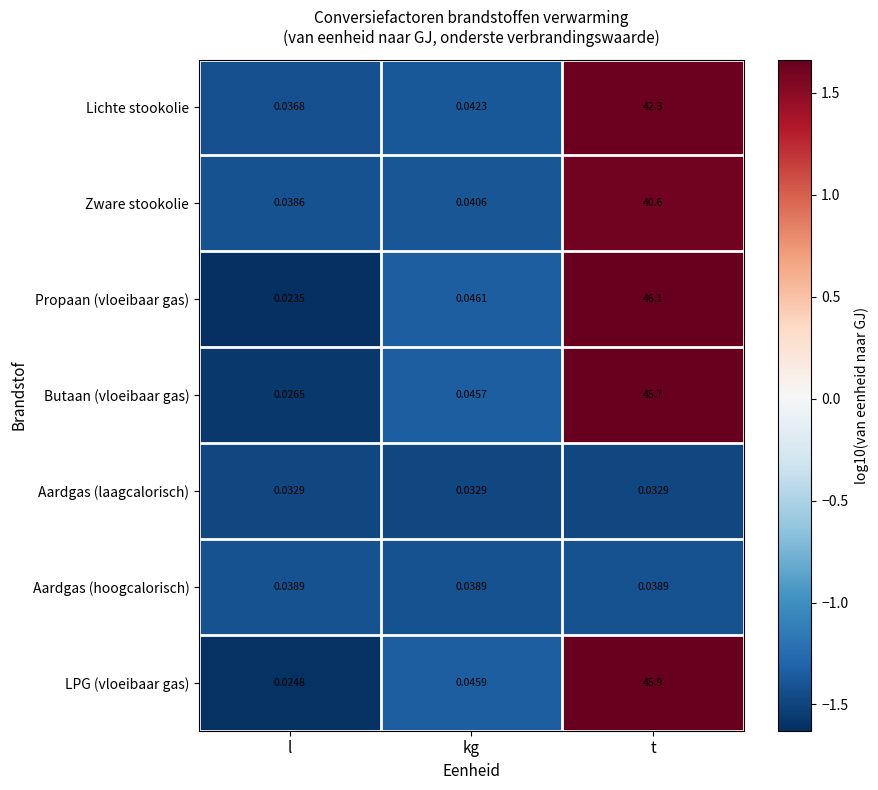

Rank the series at kg from lowest to highest value.

Aardgas (laagcalorisch), Aardgas (hoogcalorisch), Zware stookolie, Lichte stookolie, Butaan (vloeibaar gas), LPG (vloeibaar gas), Propaan (vloeibaar gas)